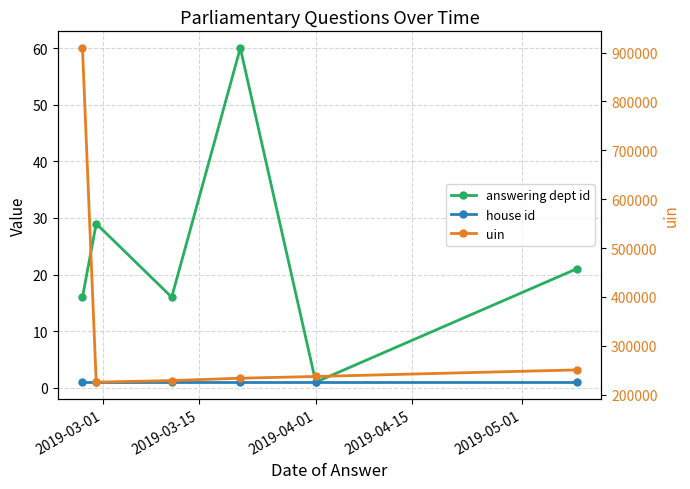

True or false: house id and answering dept id intersect in this chart.

False